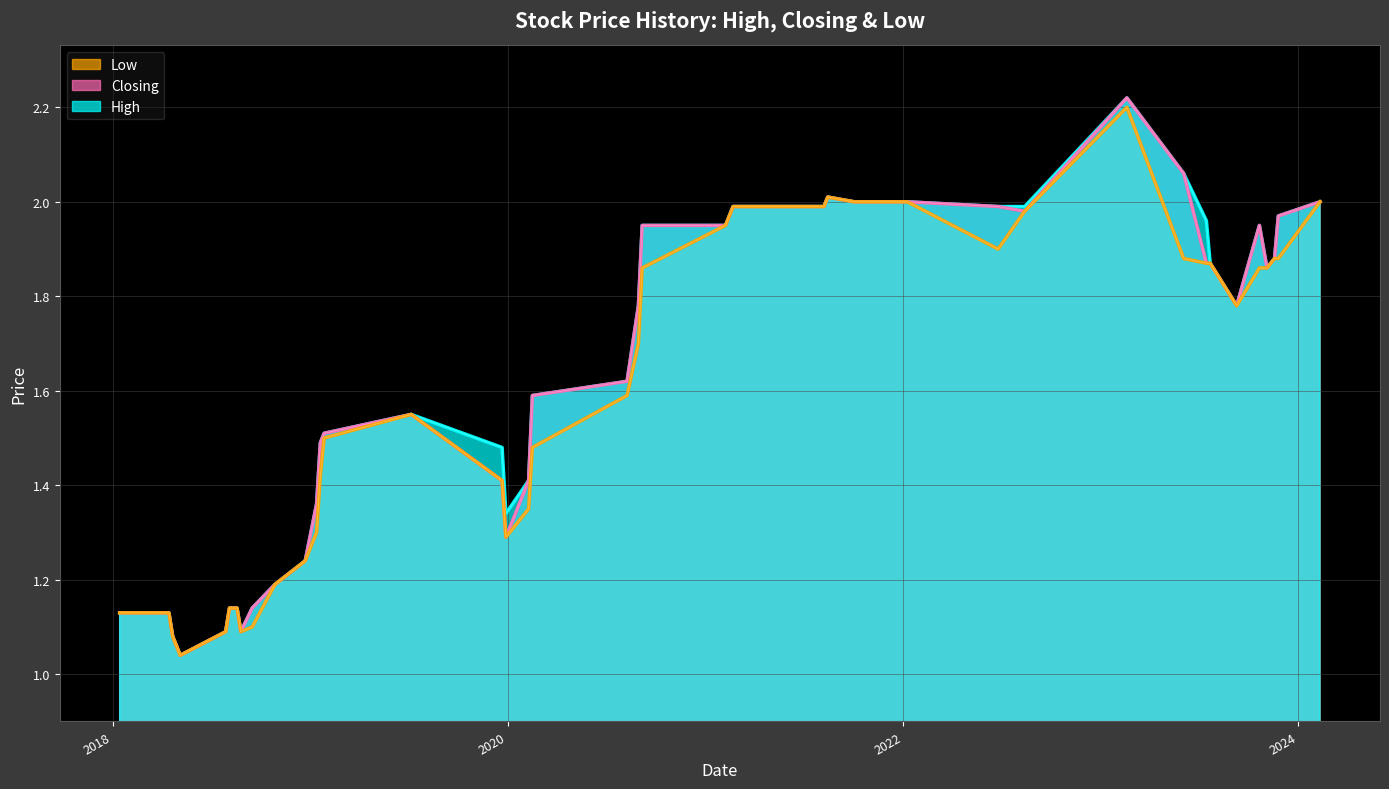

Is it true that High equals 2.8 at 2021-08-15?

False